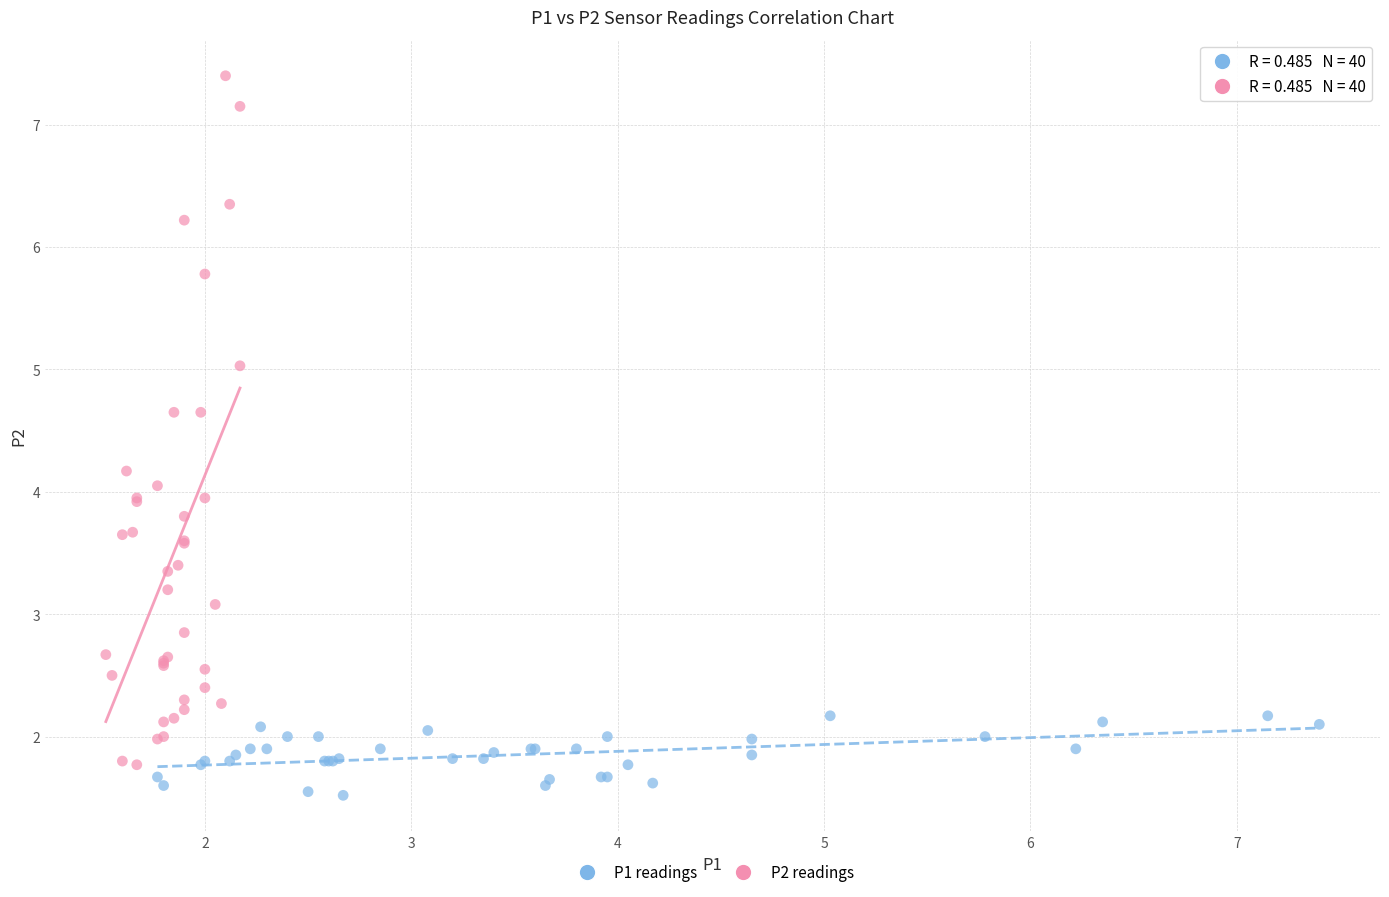

Which series contains the highest Y value?

P2 readings